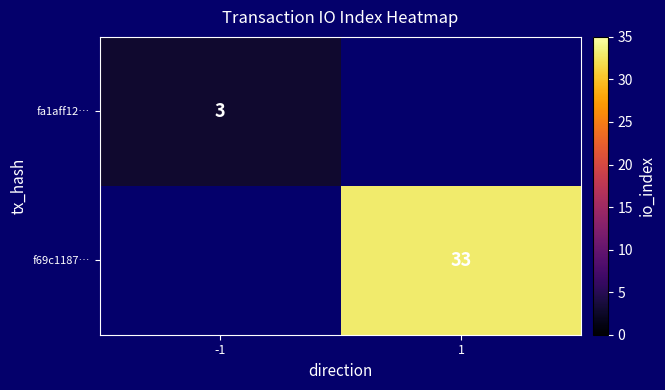

Is it true that fa1aff12… equals 5.0 at -1?

False